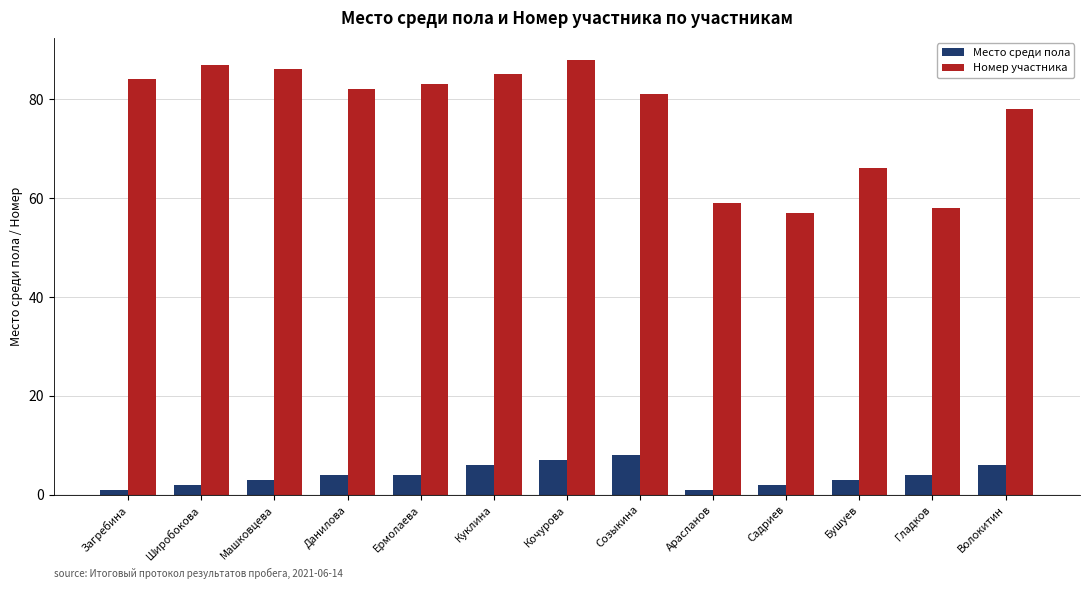

What is the difference between the maximum and second lowest values in the Место среди пола series?

7